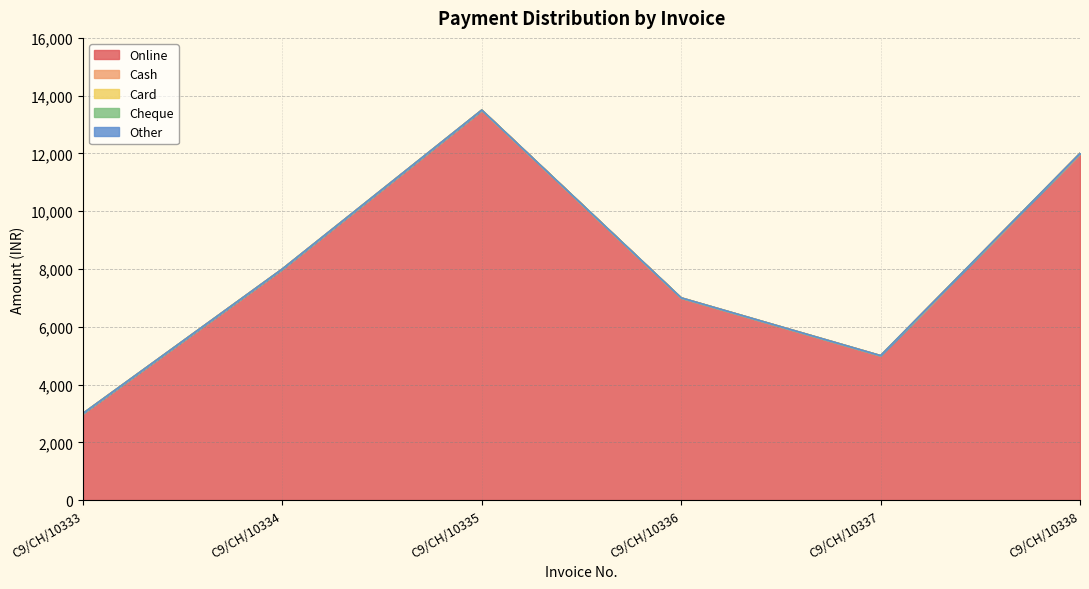

Which series has the largest total across all categories?

Online